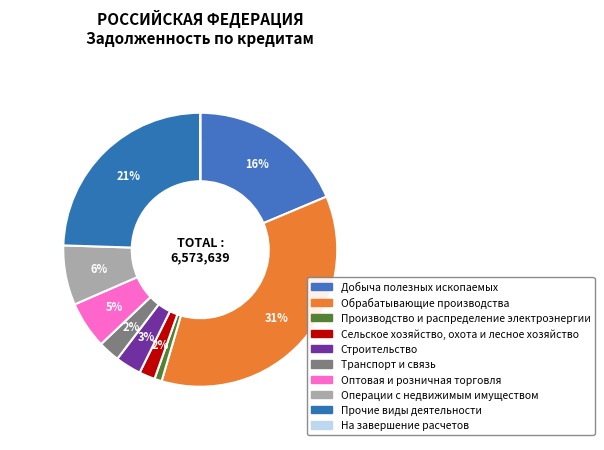

Which slice is the smallest?

на завершение расчетов